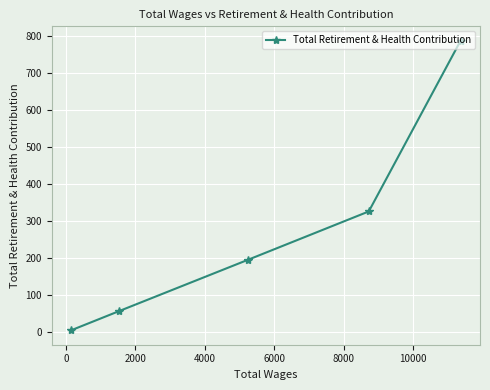

What is the greatest value displayed?

788